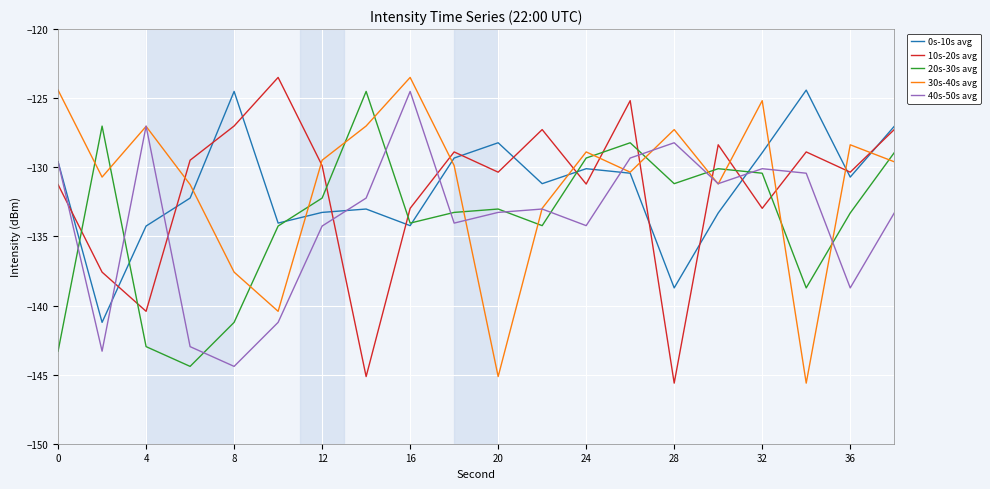

What is the minimum value for 40s-50s avg?

-144.4